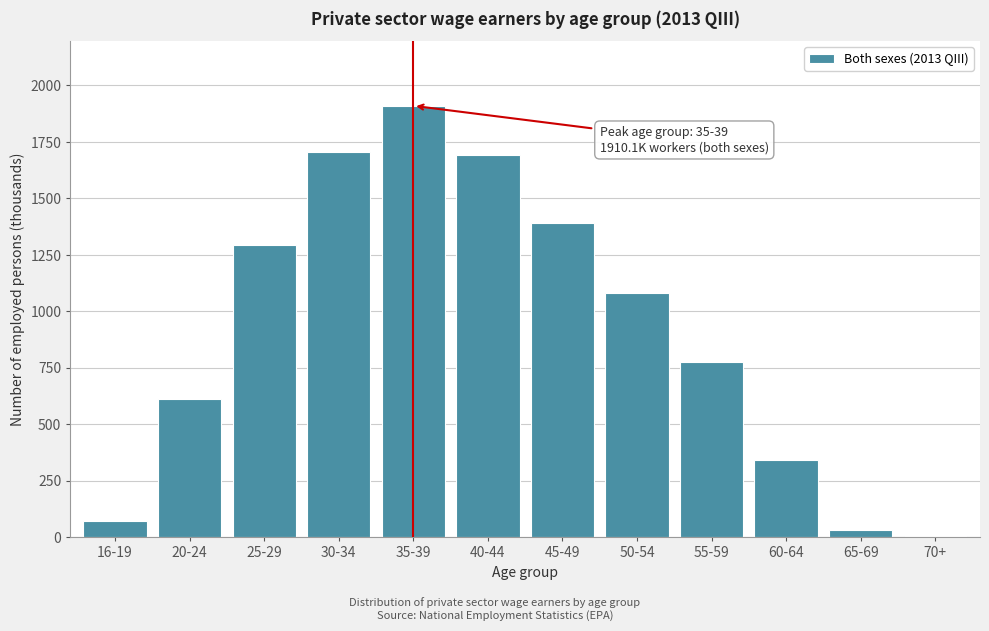

Reading left to right, list all the values displayed in this chart.

16-19=70.0	20-24=614.4	25-29=1292.8	30-34=1706.7	35-39=1910.1	40-44=1692.6	45-49=1391.5	50-54=1080.7	55-59=774.8	60-64=344.3	65-69=32.7	70+=6.4